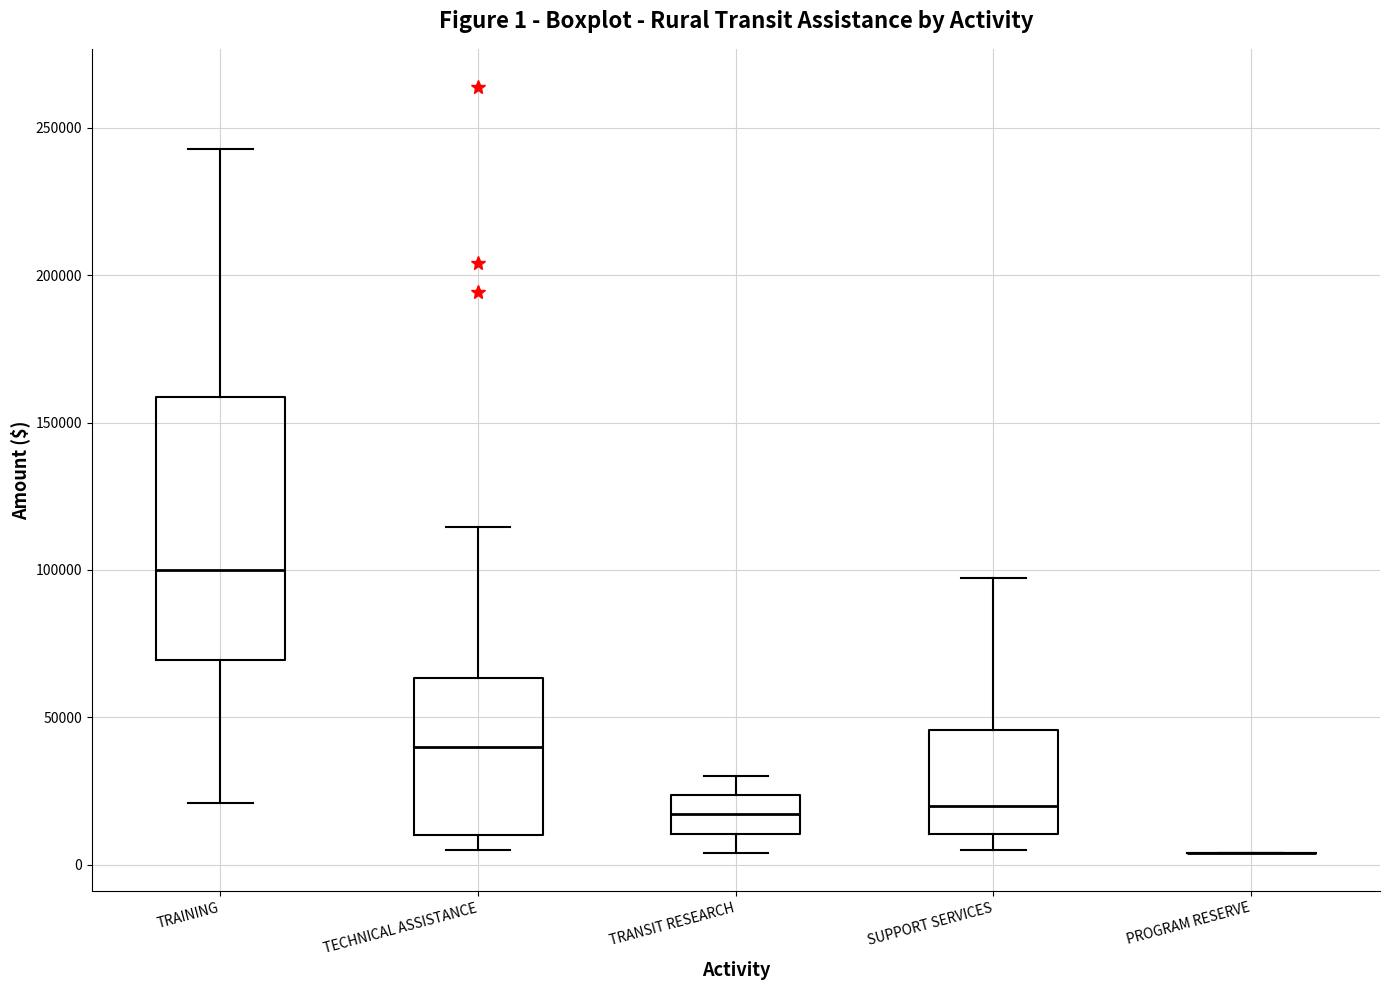

Comparing the boxes themselves (not the whiskers), which one is the tallest?

TRAINING